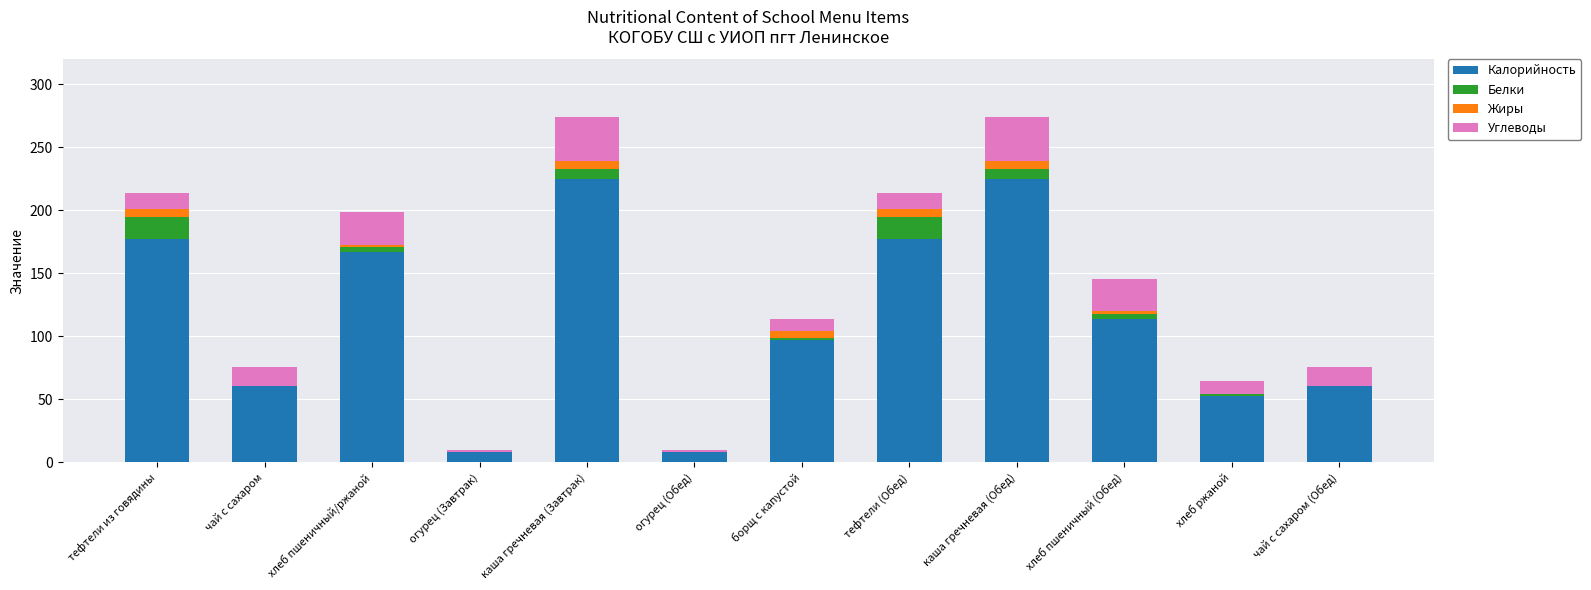

What is the sum of all Калорийность values?

1373.0